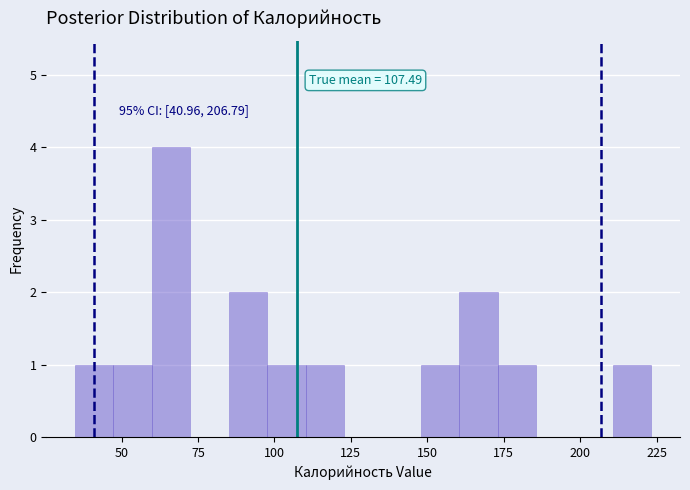

Read against the x-axis, roughly where is the centre of the tallest bar?

65